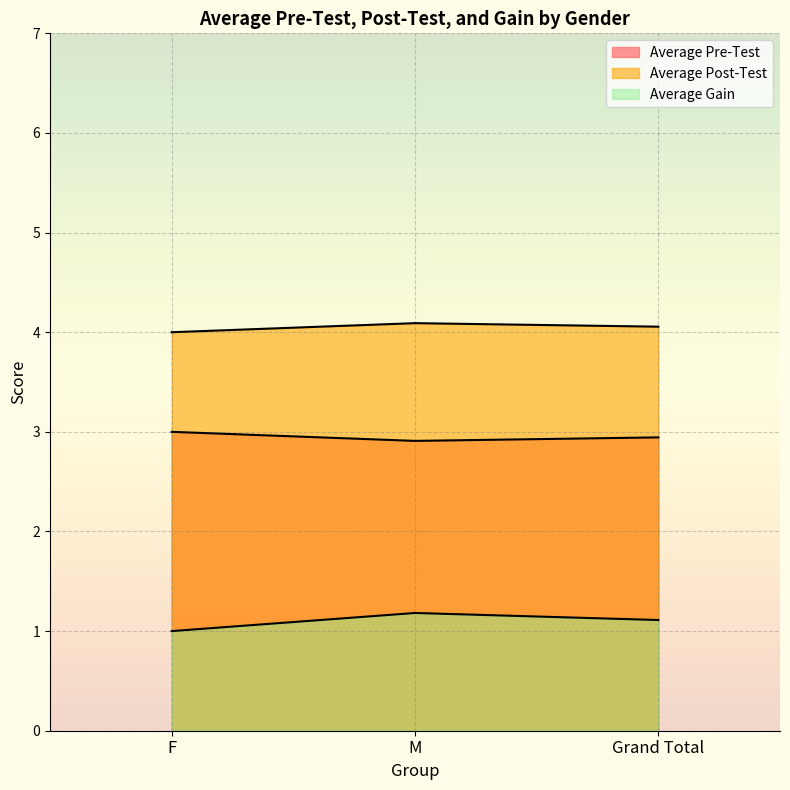

What value does the Average Pre-Test series have at Grand Total?

2.9